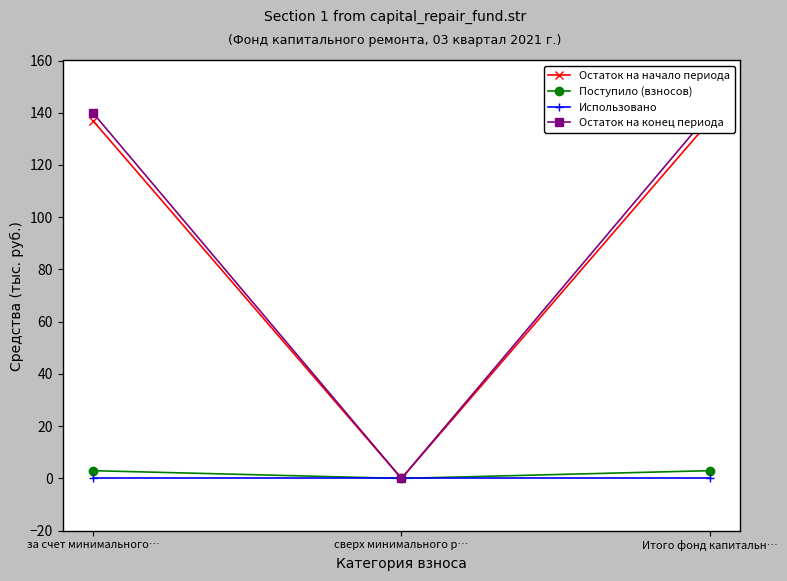

Reading left to right, transcribe all the data shown in this chart.

Остаток на начало периода: 136.8	0.0	136.8
Поступило (взносов): 3.0	0.0	3.0
Использовано: 0.0	0.0	0.0
Остаток на конец периода: 139.7	0.0	139.7